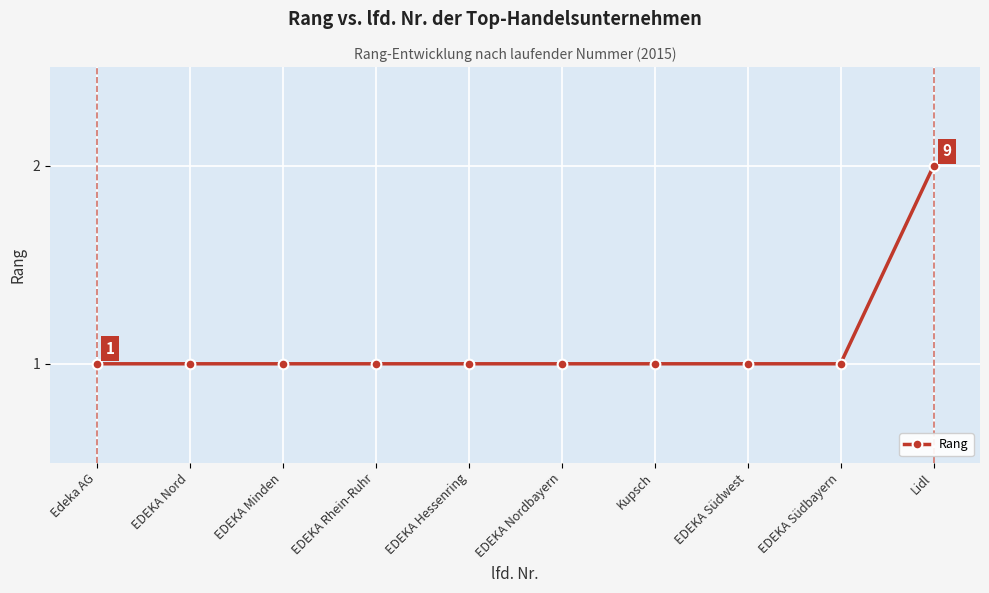

What is the greatest value displayed?

2